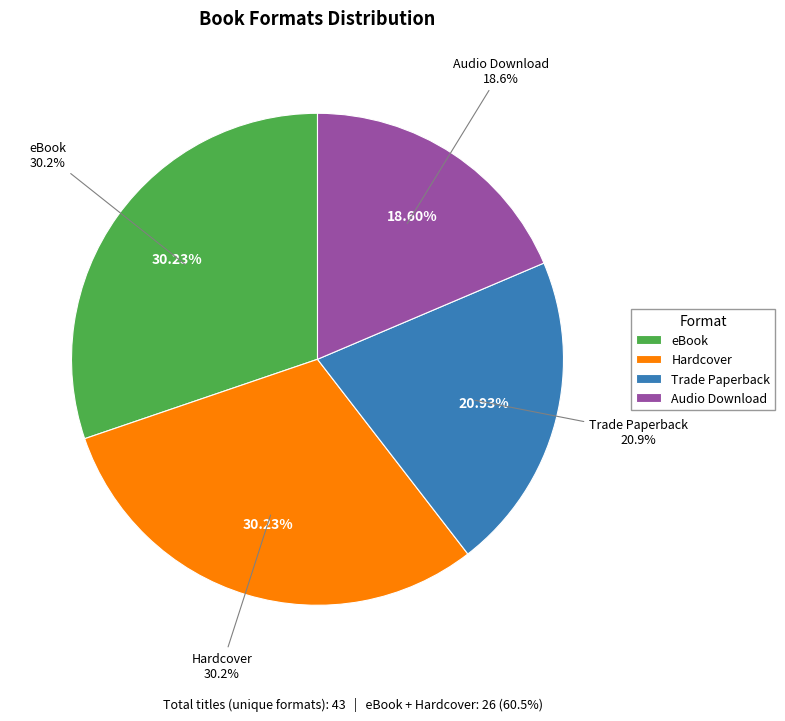

Does Hardcover account for over 50% of the chart?

No